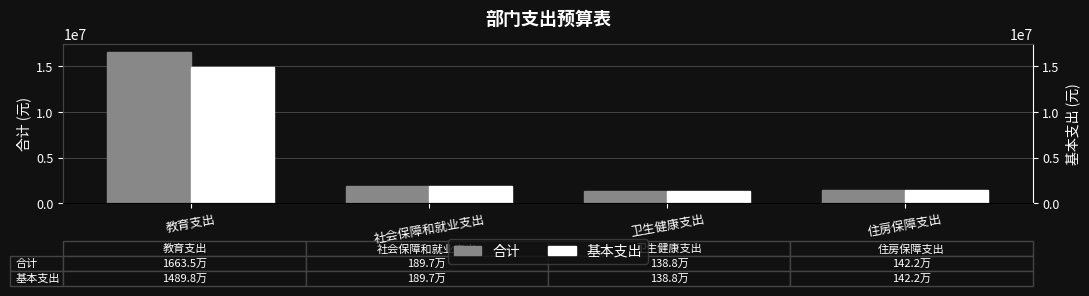

Read the 合计 value at 住房保障支出.

1422455.6